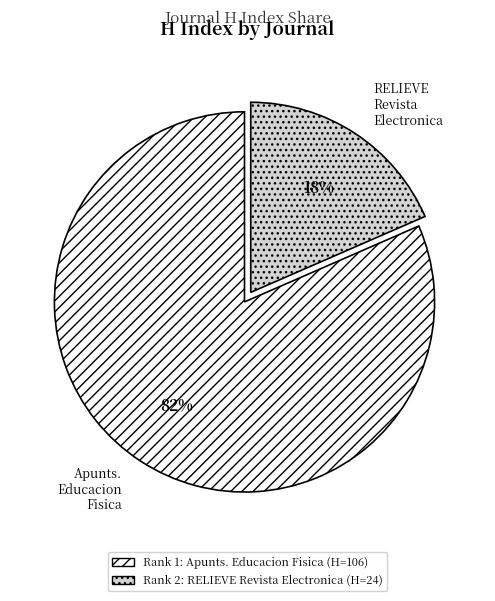

To the nearest percent, what is the average slice percentage?

50%